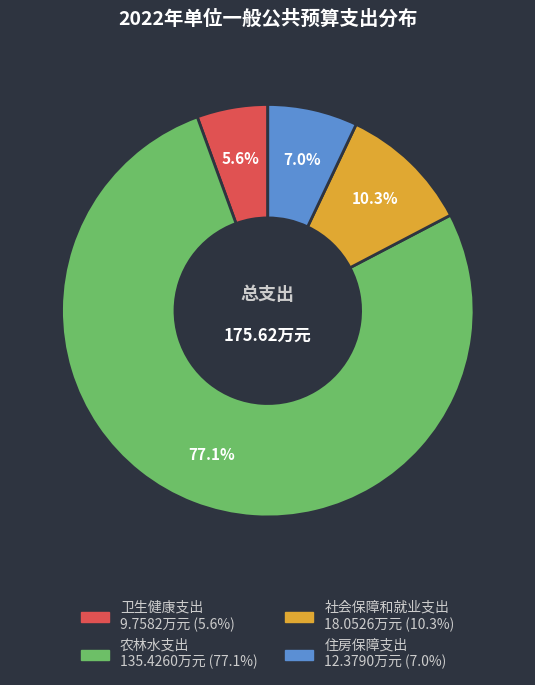

What is the largest slice in the pie chart?

农林水支出